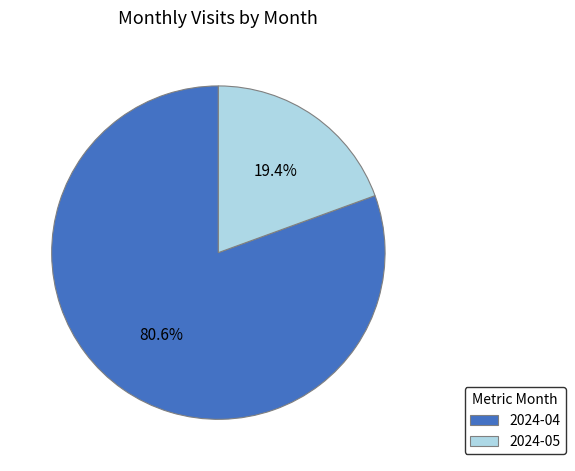

What is the smallest slice in the pie chart?

2024-05